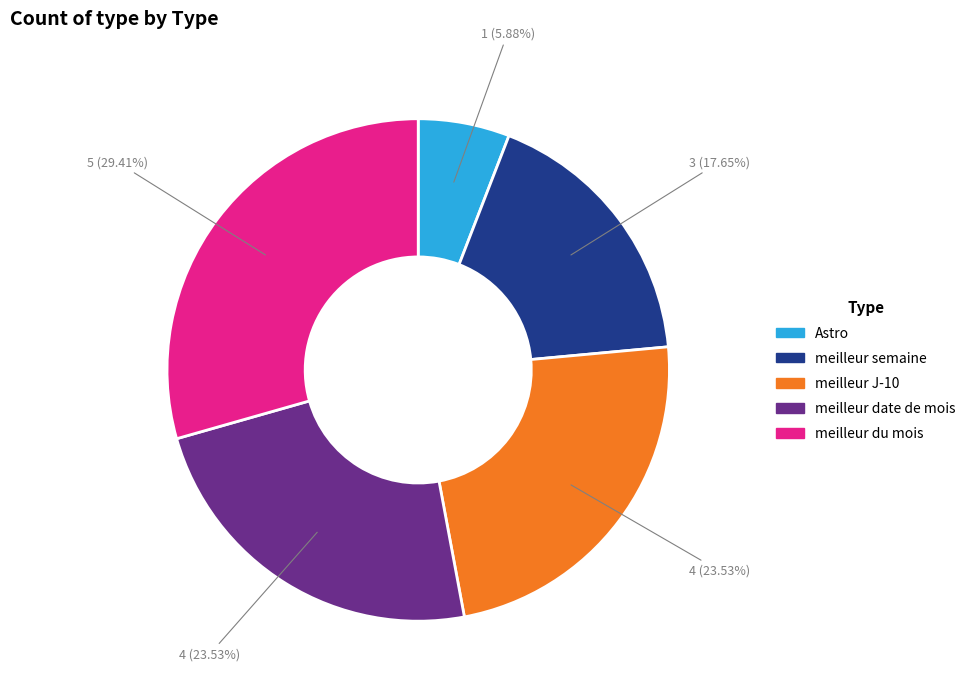

To the nearest percent, what is the average slice percentage?

20%